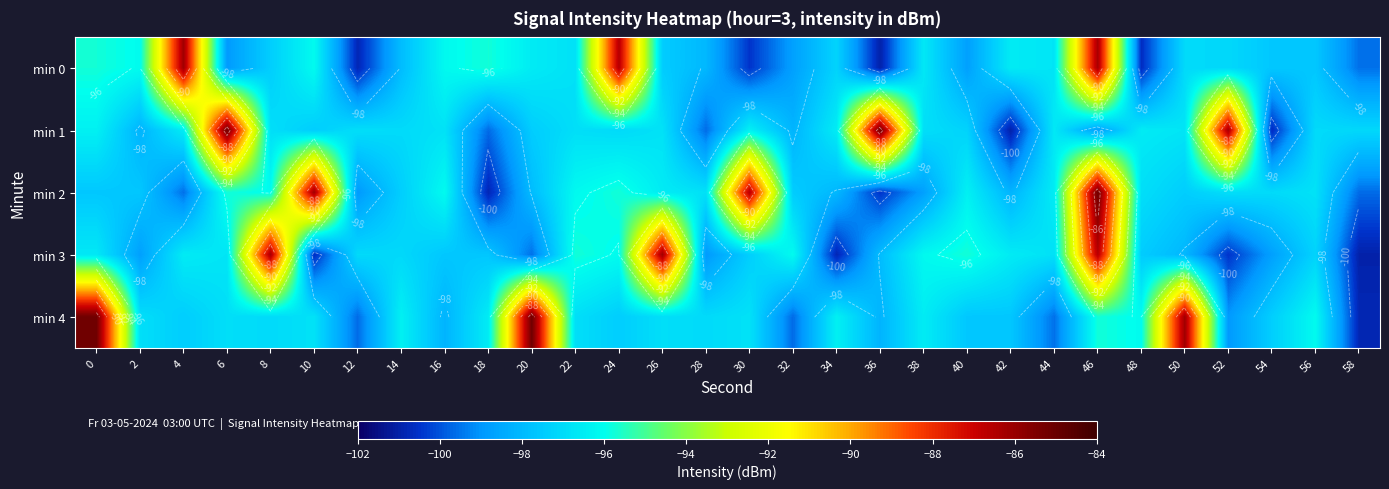

List the labels in order of min 4 value, smallest first.

58, 12, 32, 44, 52, 16, 36, 42, 40, 4, 24, 54, 8, 28, 6, 26, 2, 22, 10, 30, 18, 38, 14, 34, 56, 48, 46, 50, 0, 20